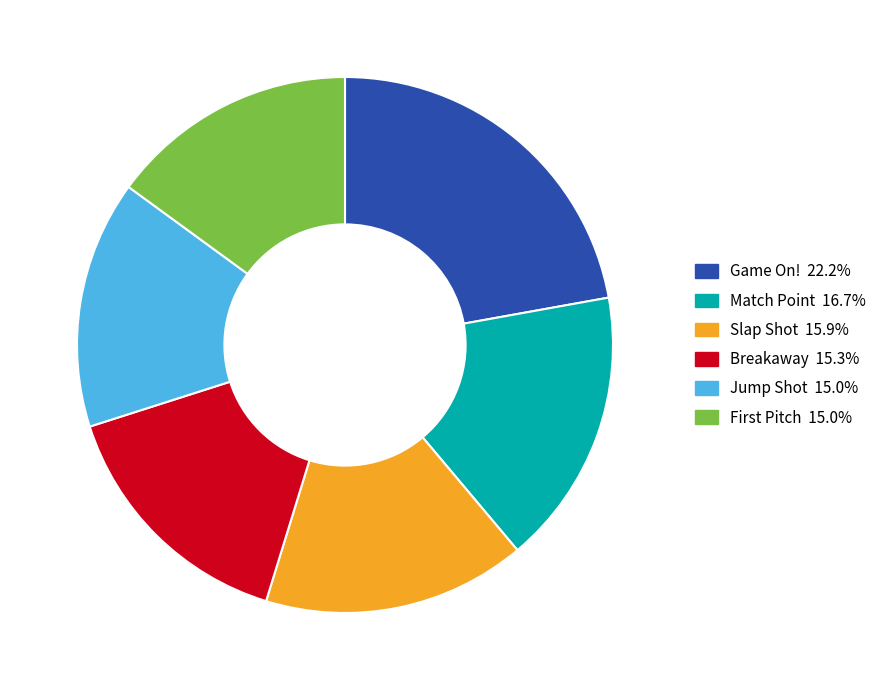

Is the sum of Game On! and Slap Shot greater than half?

No